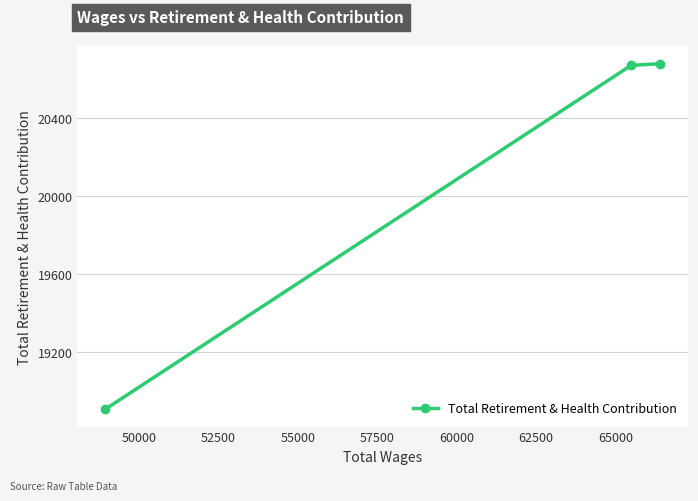

How many data points are above 20672?

1